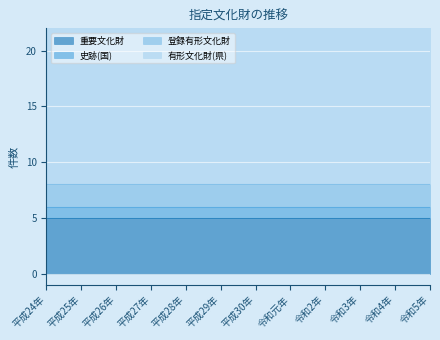

Which series has the widest spread of values?

有形文化財(県)